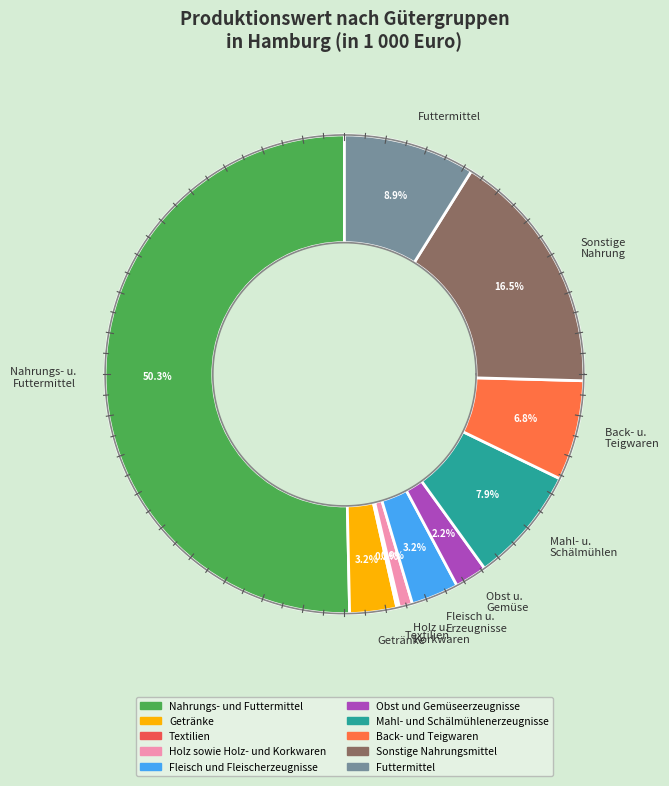

To the nearest percent, what is the combined percentage of Back- und Teigwaren and Obst und Gemüseerzeugnisse?

9%